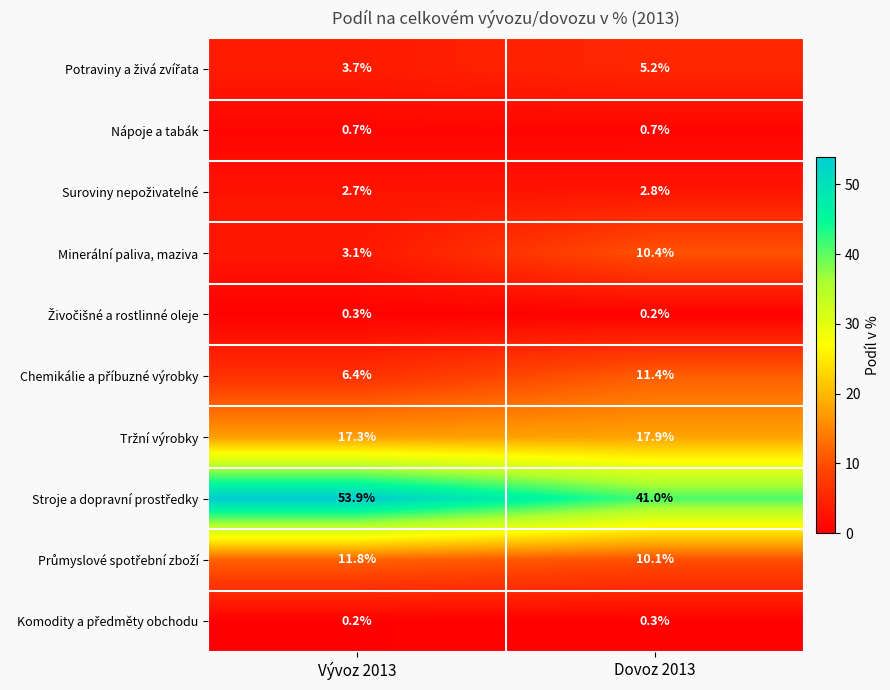

What is the sum of the Nápoje a tabák values at Dovoz 2013 and Vývoz 2013?

1.4